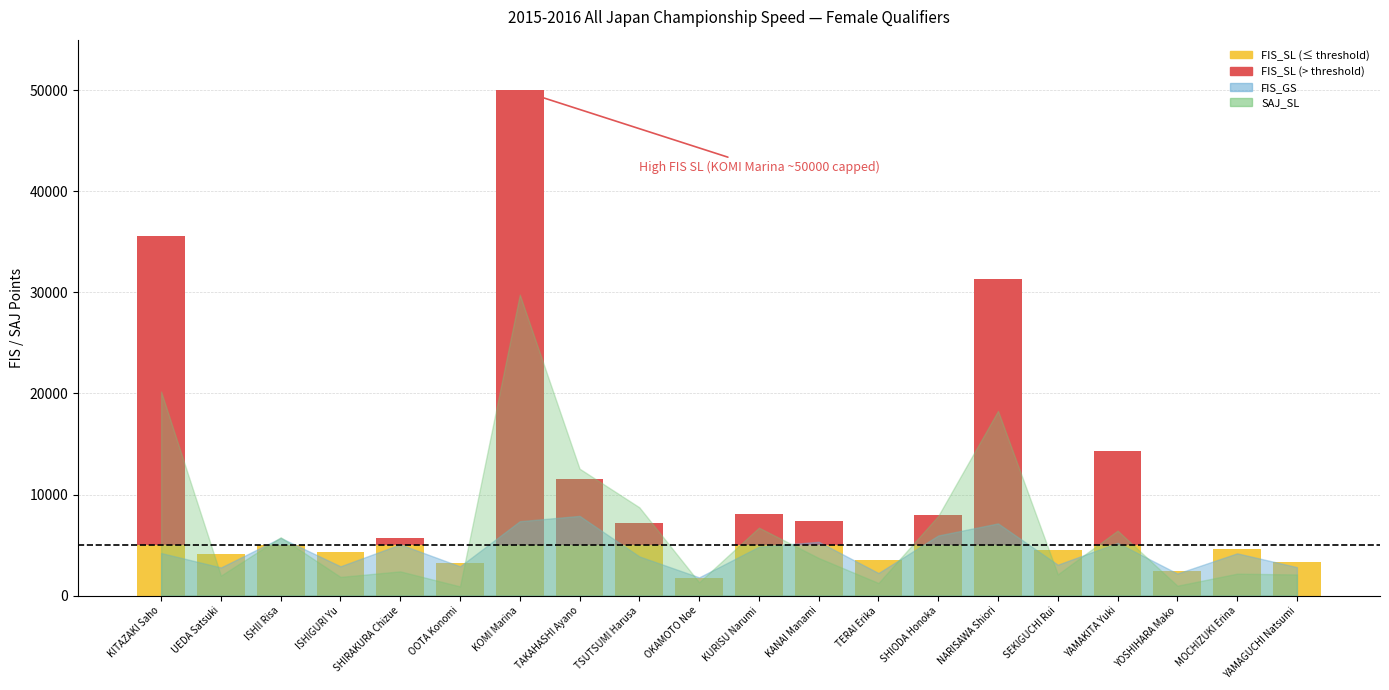

At which category is the sum across all series the highest?

KOMI Marina